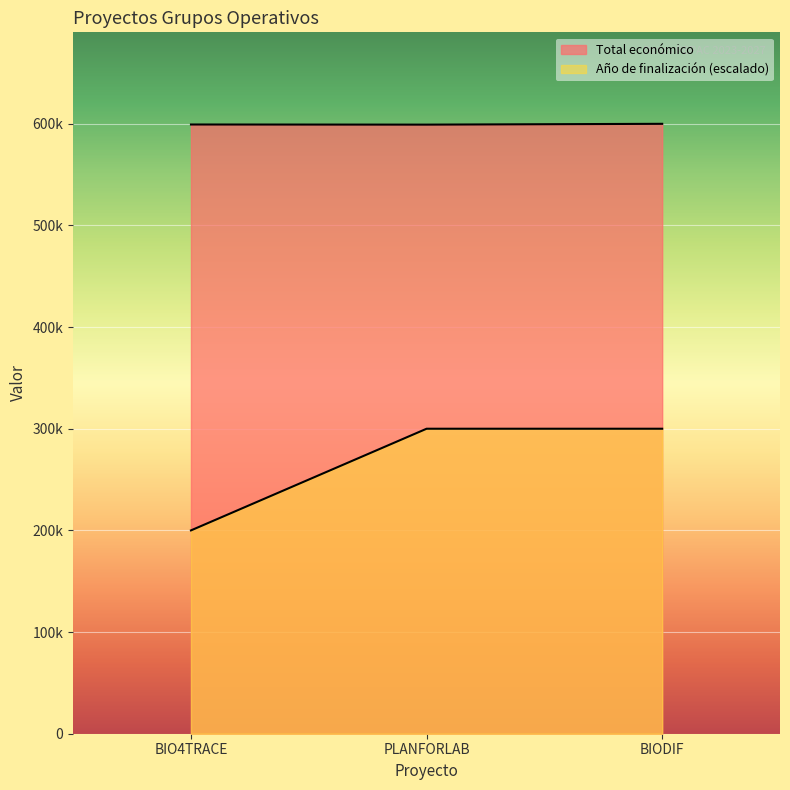

Does the chart display data point markers on the line(s)?

No